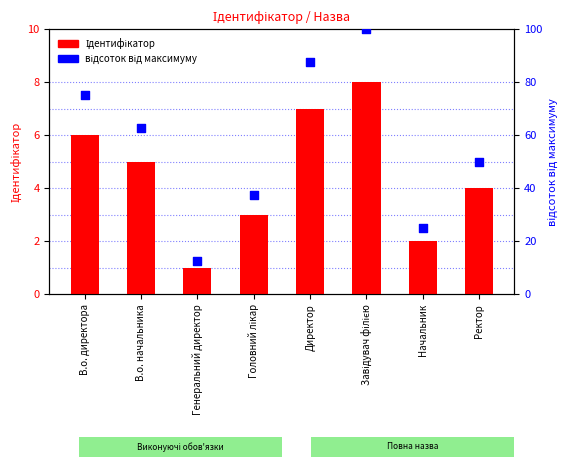

Which series reaches the maximum Y coordinate?

відсоток від максимуму